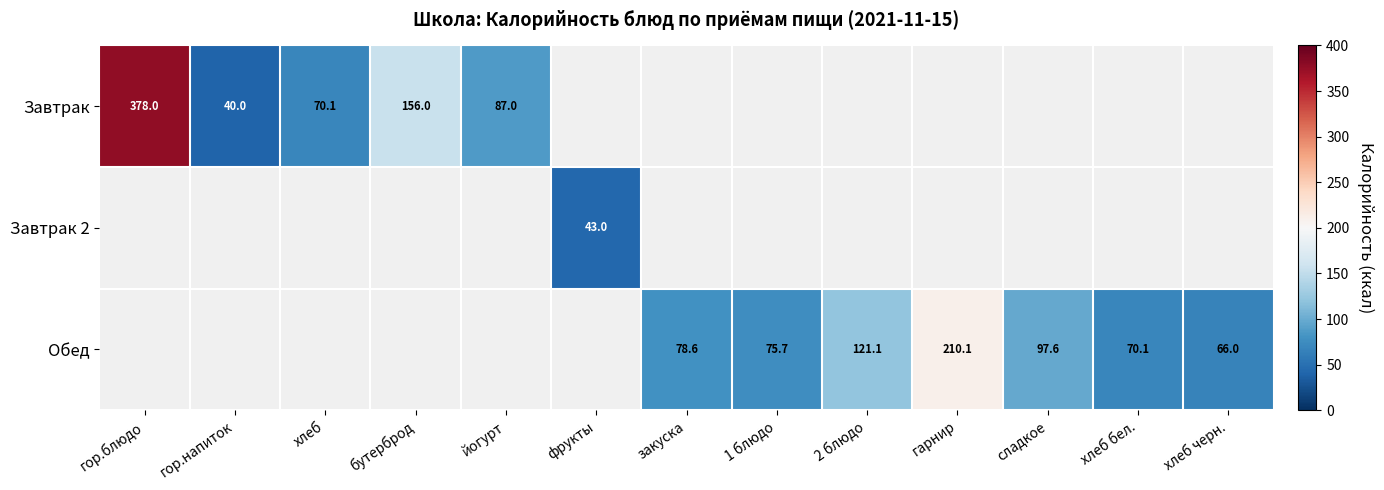

How many series are shown in this chart?

3